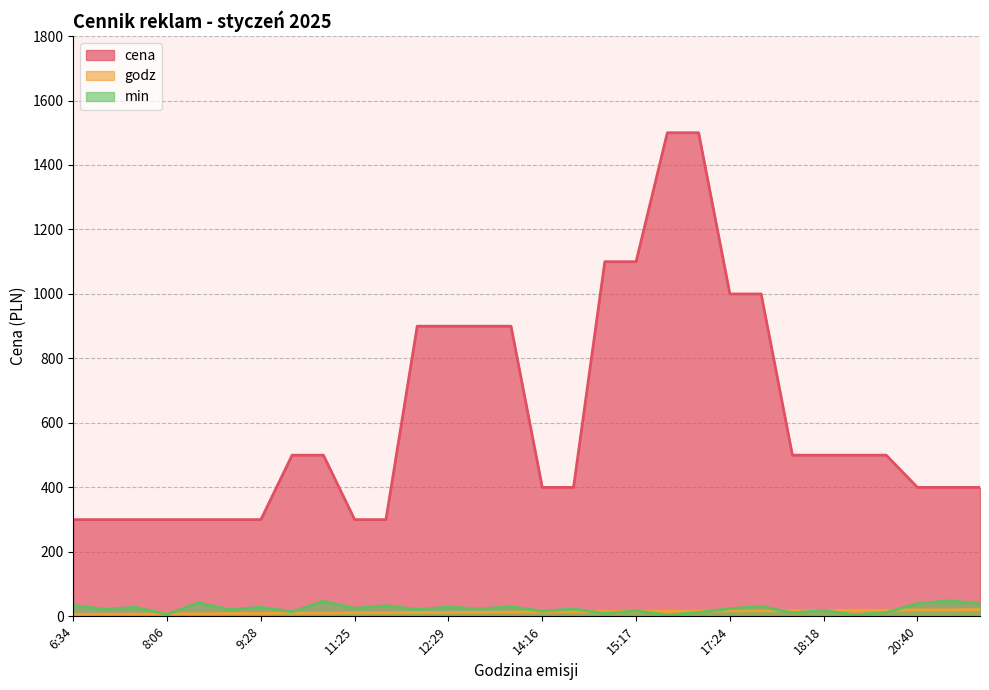

Which series has the widest spread of values?

cena